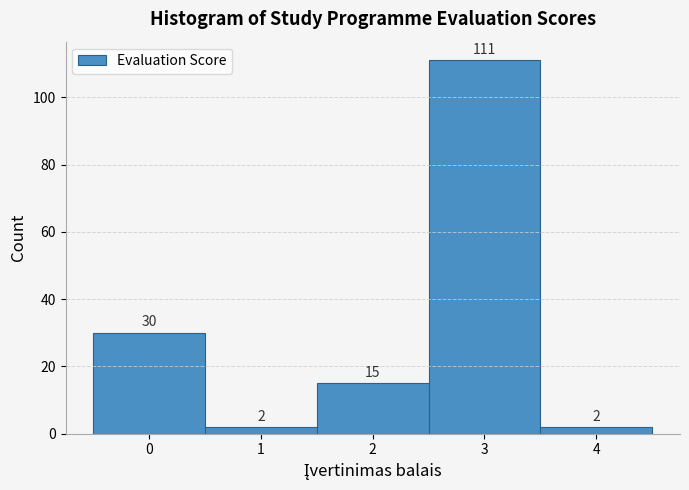

Reading right to left, transcribe all the data shown in this chart.

2	111	15	2	30